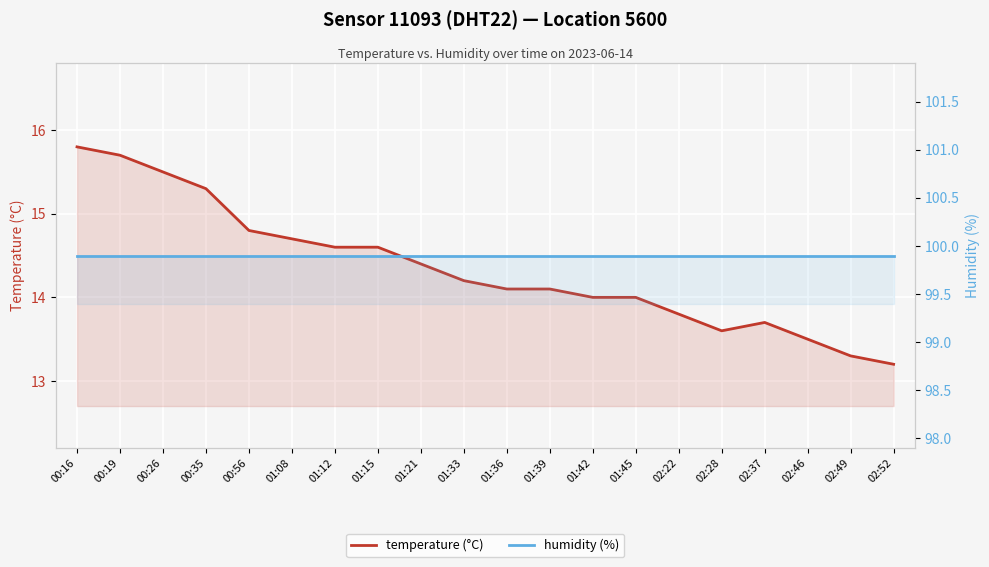

What is the label of the 4th point from the left?

00:35